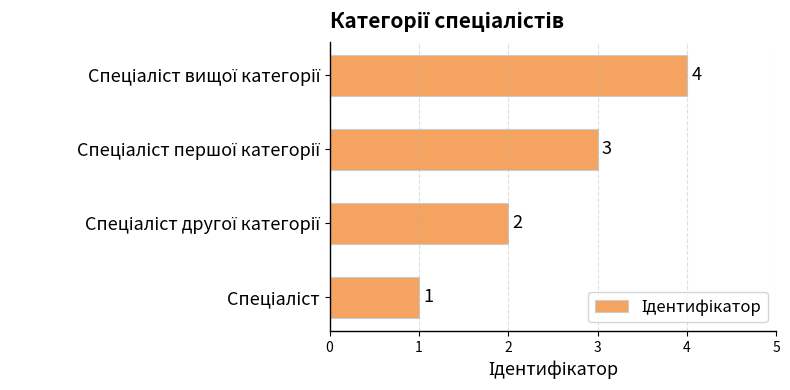

What is the greatest value displayed?

4